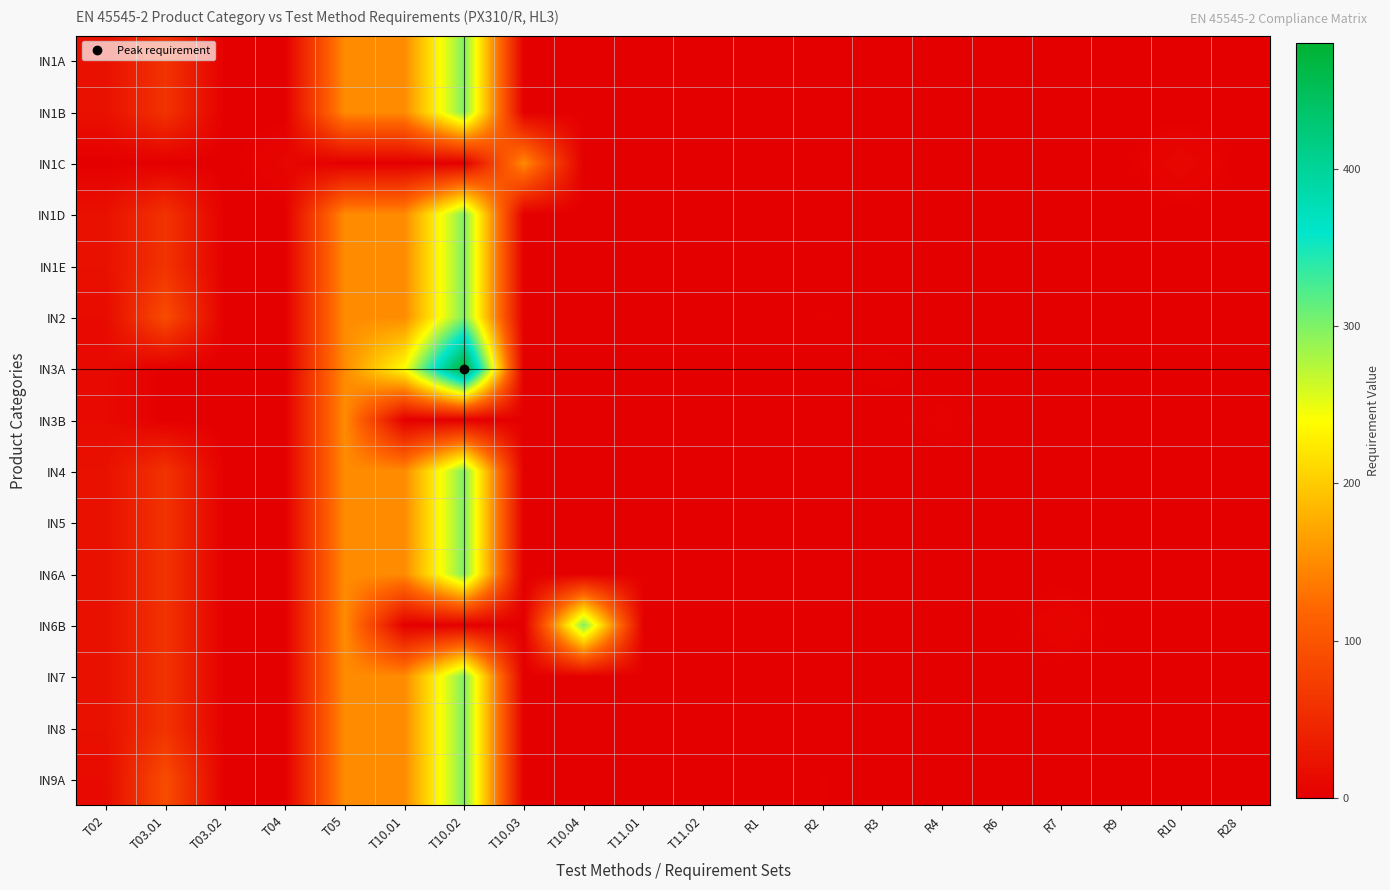

What is the spread (max minus min) of values at T11.02?

0.8